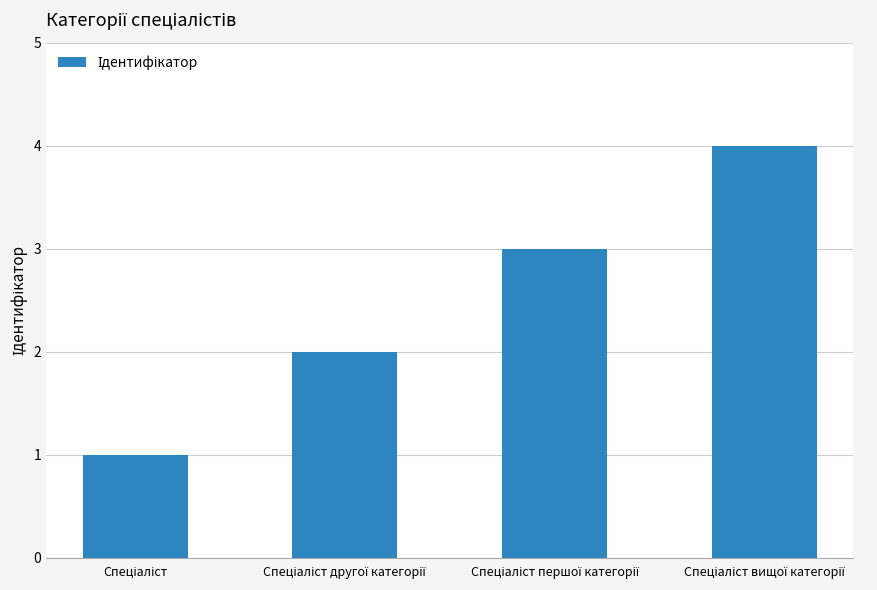

What is the sum of all values?

10